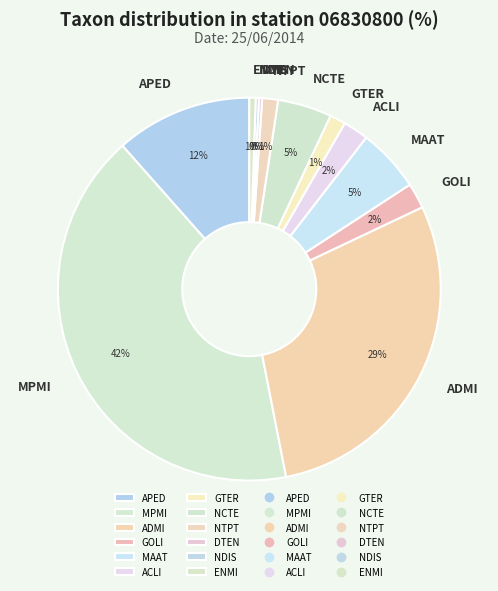

Which slice is the largest?

MPMI